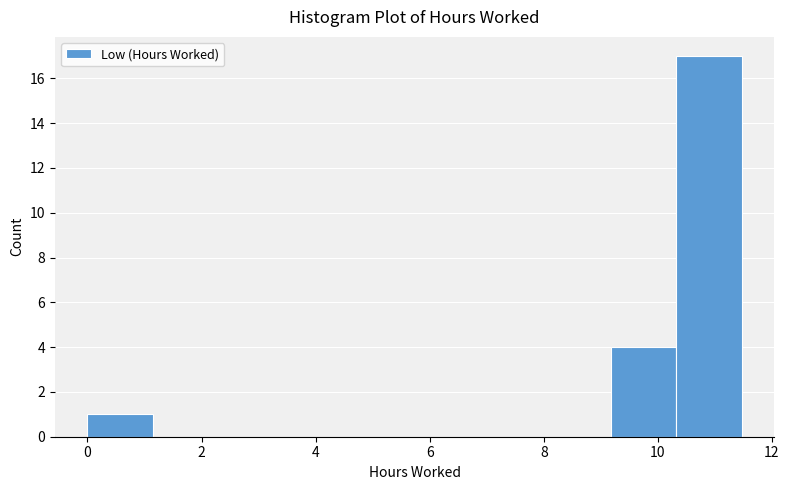

Reading left to right, list every bar in this chart as the range it spans on the x-axis followed by its height. Neither the bar edges nor the heights are printed on the chart, so give them approximately, as read against the axes.

0.0 to 1.2: 1
1.2 to 2.2: 0
2.2 to 3.4: 0
3.4 to 4.6: 0
4.6 to 5.8: 0
5.8 to 6.8: 0
6.8 to 8.0: 0
8.0 to 9.2: 0
9.2 to 10.4: 4
10.4 to 11.4: 17